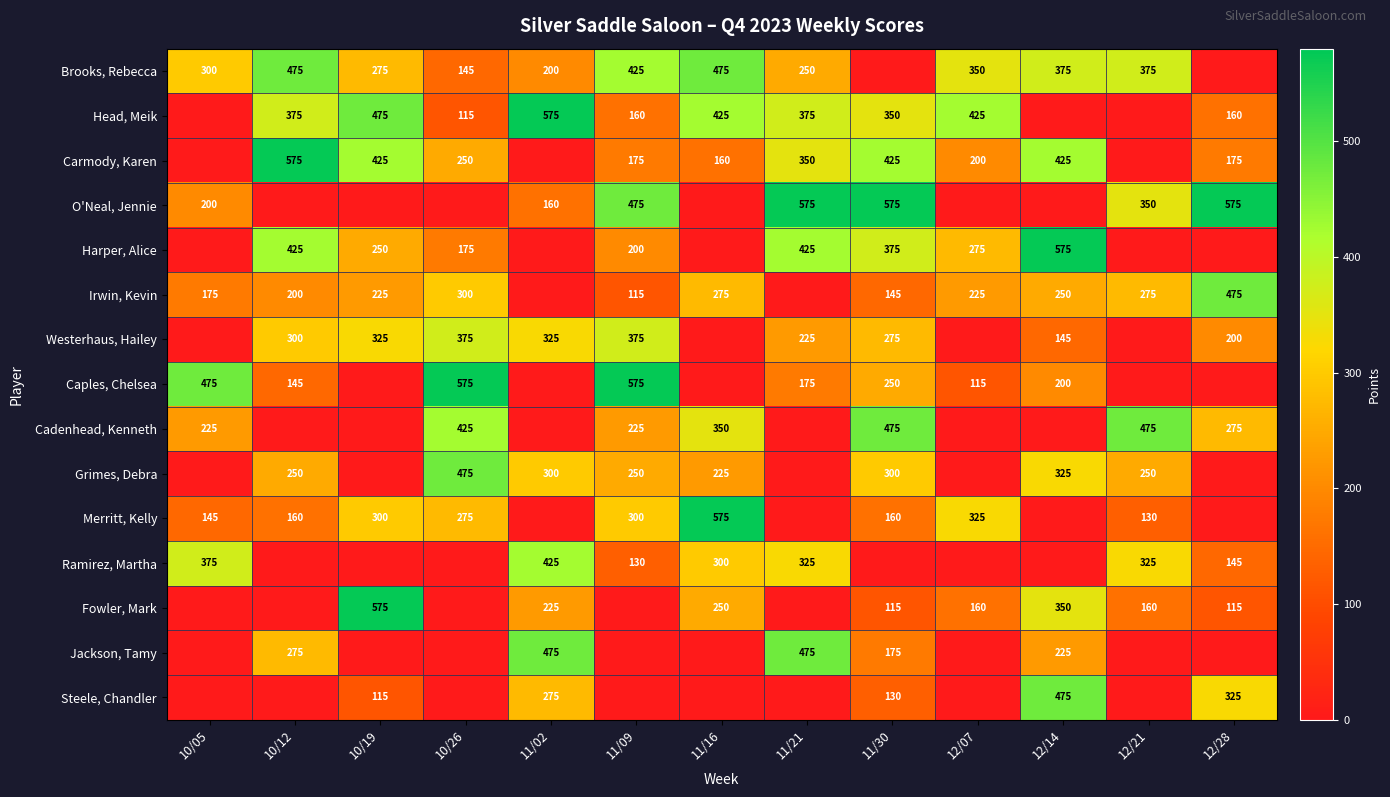

What is the difference between the Head, Meik values at 11/21 and 12/07?

50